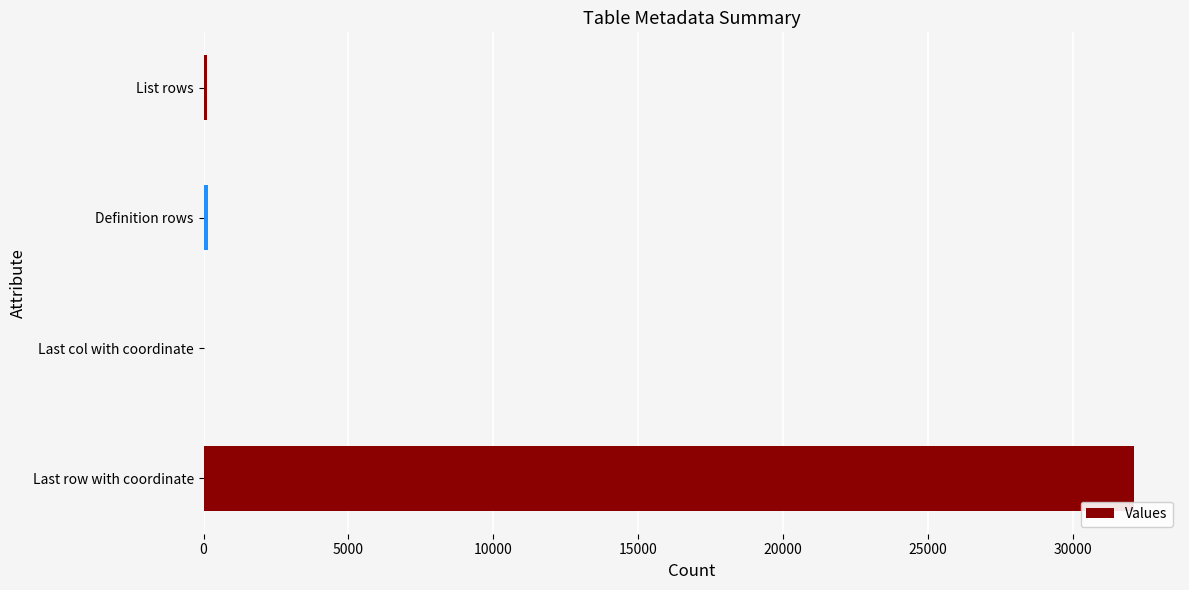

Is it true that the value at Last row with coordinate is 32096?

True